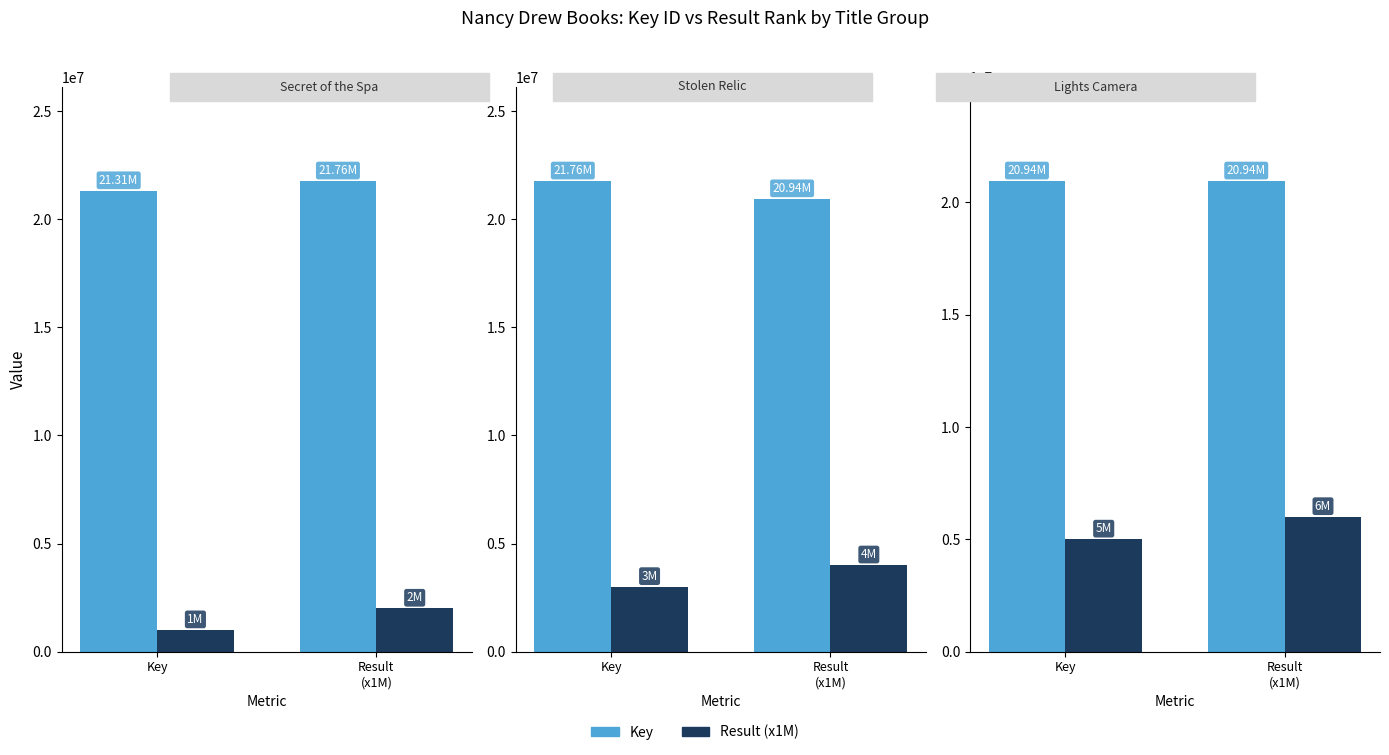

Which series changed the most between Key and Result
(x1M)?

Result (x1M)